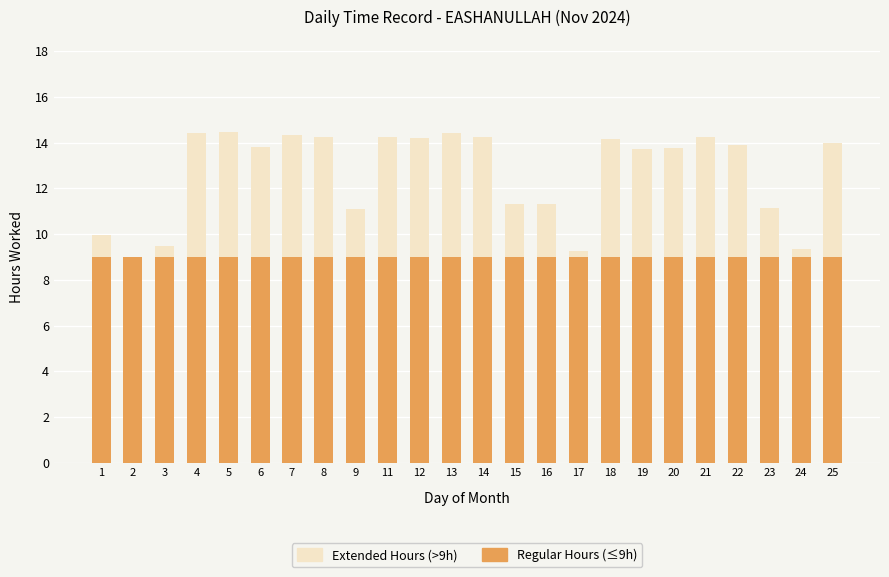

The Regular Hours (≤9h) series shows 9.0 at 24. True or false?

True